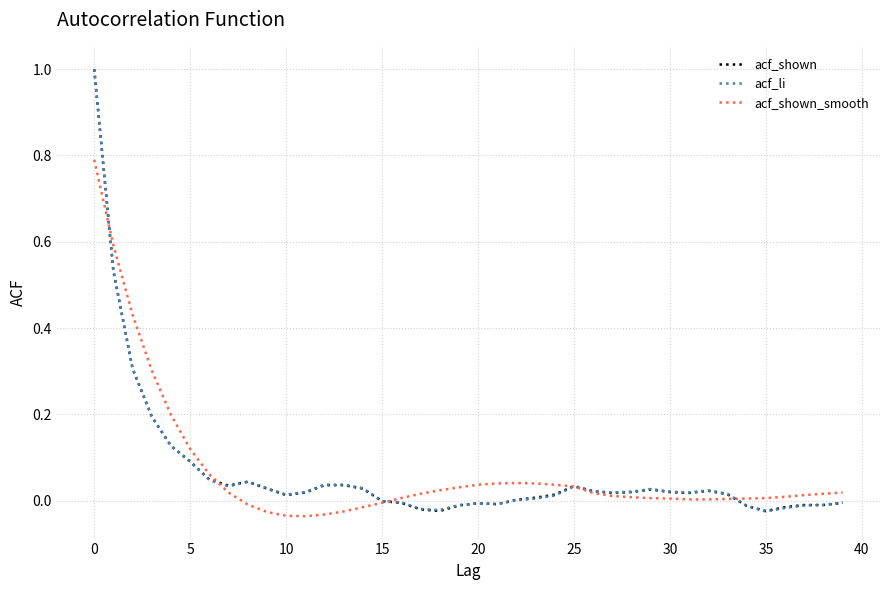

What is the greatest value displayed?

1.0